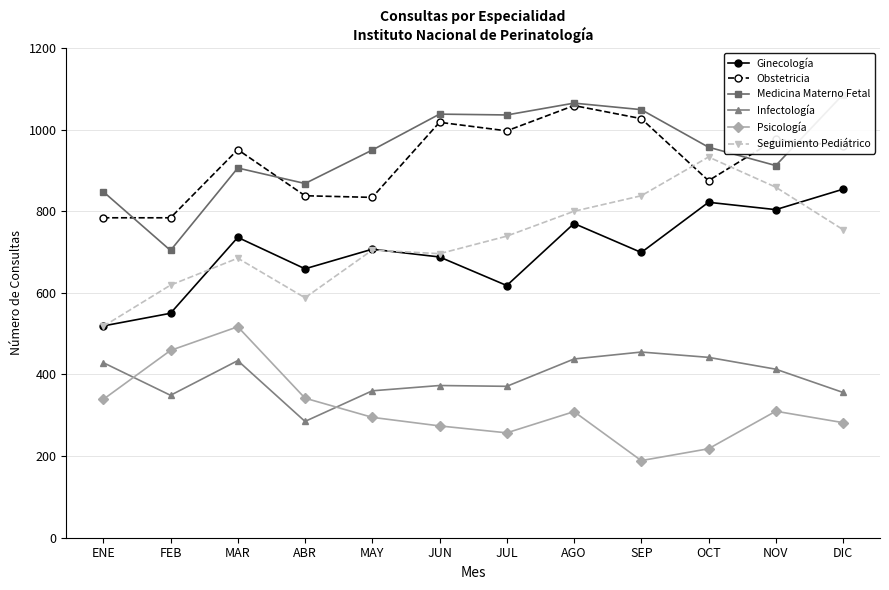

What are all the series names shown in the legend?

Ginecología, Obstetricia, Medicina Materno Fetal, Infectología, Psicología, Seguimiento Pediátrico